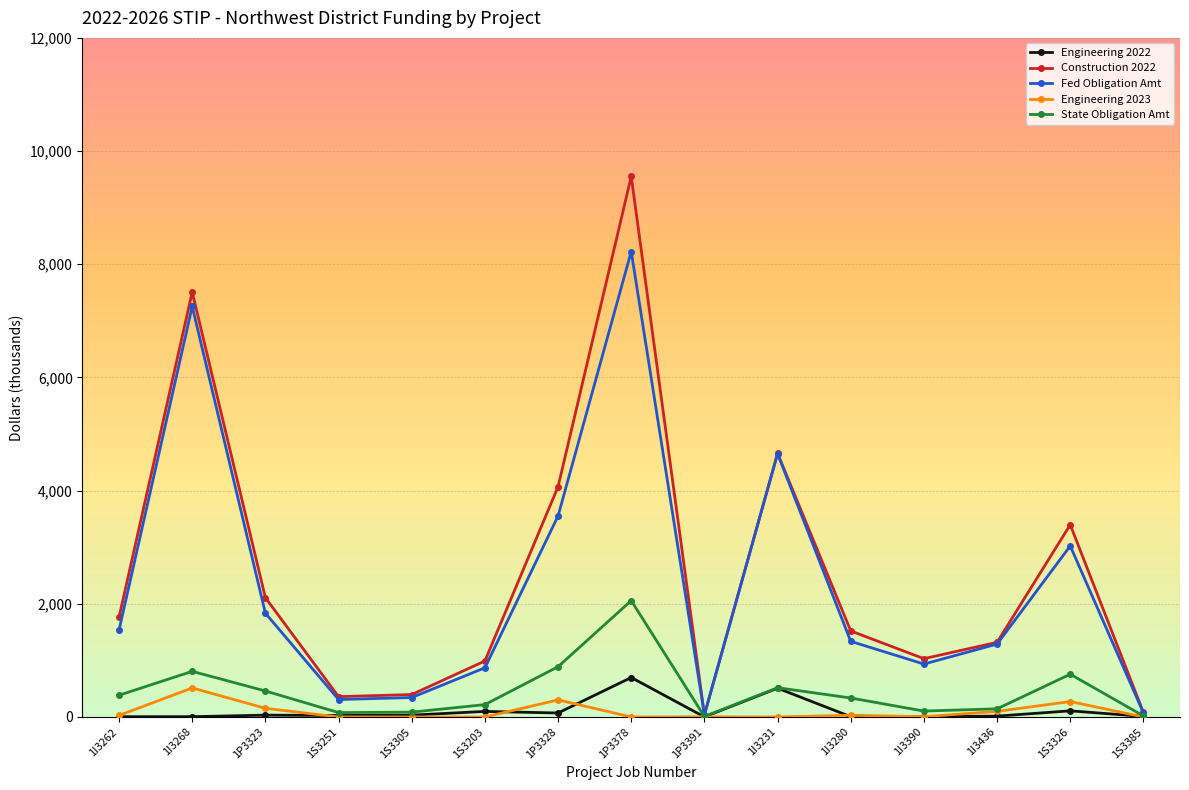

How many data points in Engineering 2022 are less than 26?

7